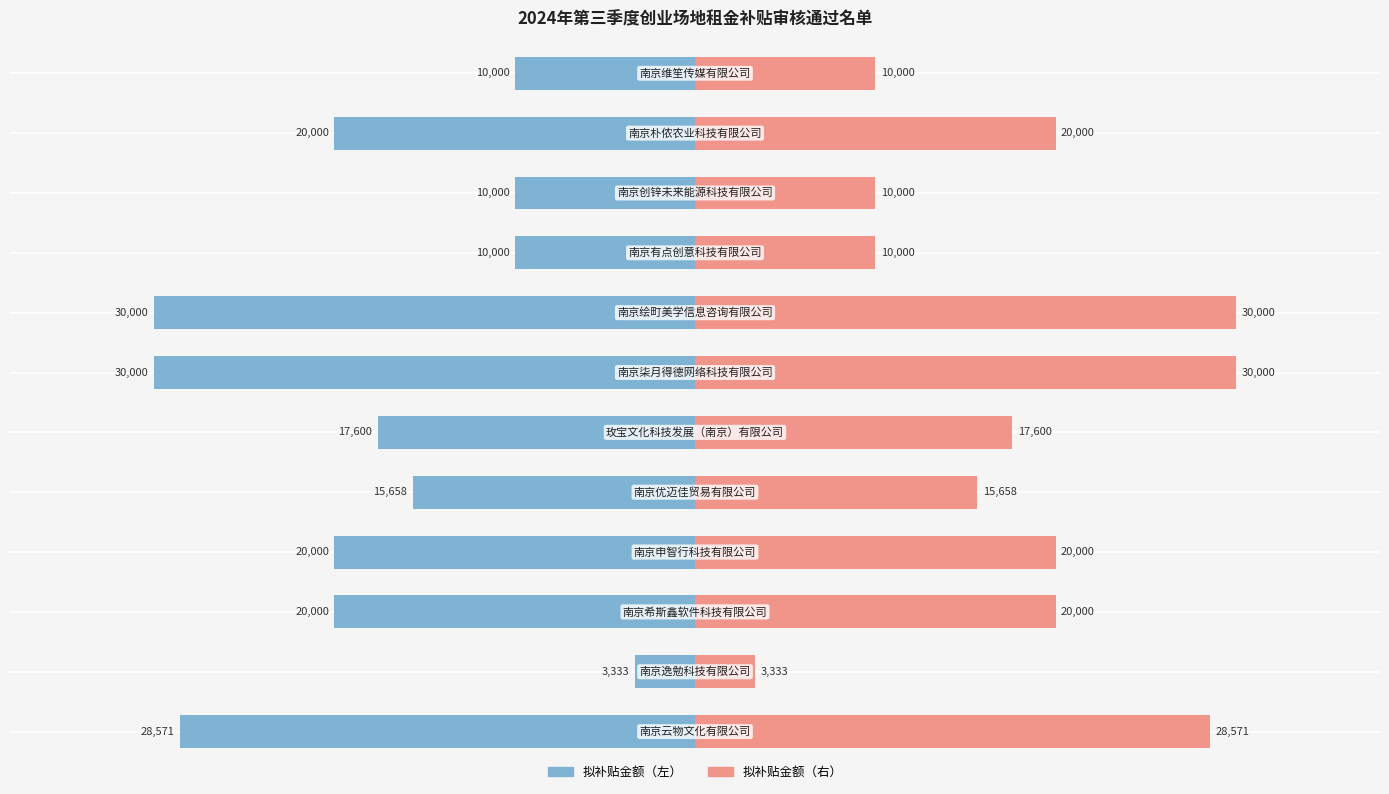

Are the bars horizontal?

Yes